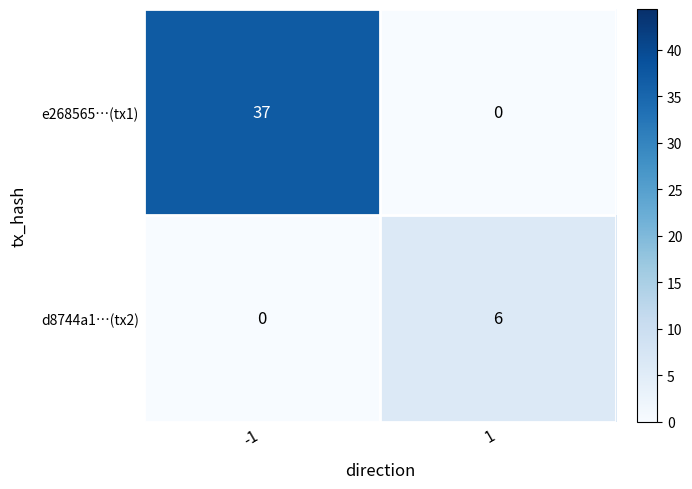

At which category is the sum across all series the highest?

-1